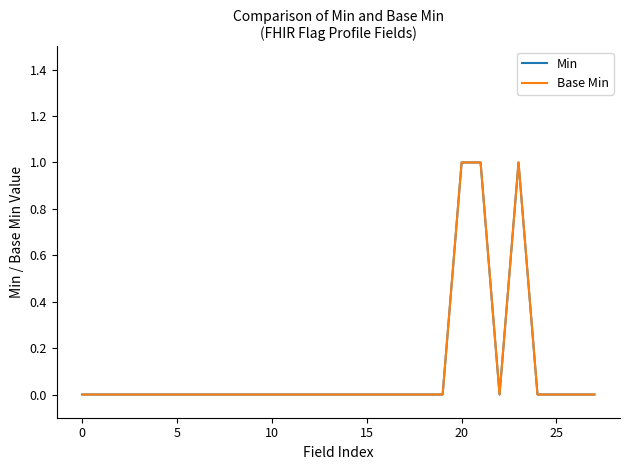

Does the chart display data point markers on the line(s)?

No